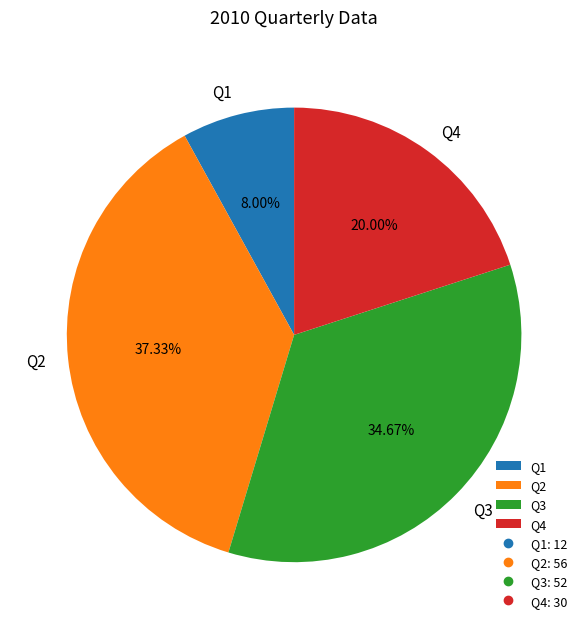

How many slices are in this pie chart?

4